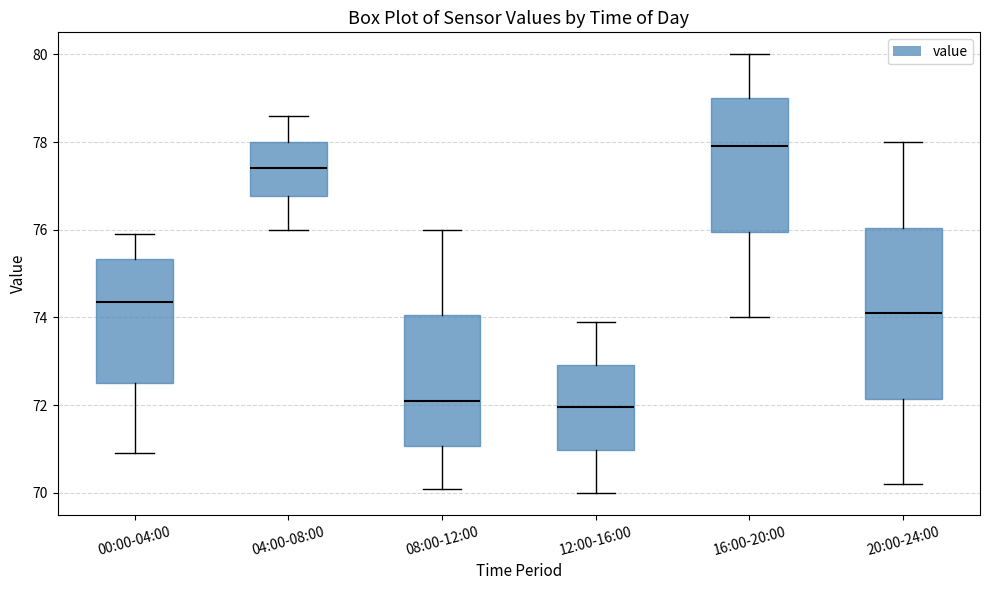

Reading left to right, read every box against the y-axis: the position of its median line, the range the box covers, and the ends of its whiskers. The values are not printed on the chart, so give them approximately, as read against the axis.

00:00-04:00: median 74.4, box 72.6 to 75.4, whiskers 71.0 to 76.0
04:00-08:00: median 77.4, box 76.8 to 78.0, whiskers 76.0 to 78.6
08:00-12:00: median 72.2, box 71.0 to 74.0, whiskers 70.2 to 76.0
12:00-16:00: median 72.0, box 71.0 to 73.0, whiskers 70.0 to 74.0
16:00-20:00: median 78.0, box 76.0 to 79.0, whiskers 74.0 to 80.0
20:00-24:00: median 74.2, box 72.2 to 76.0, whiskers 70.2 to 78.0